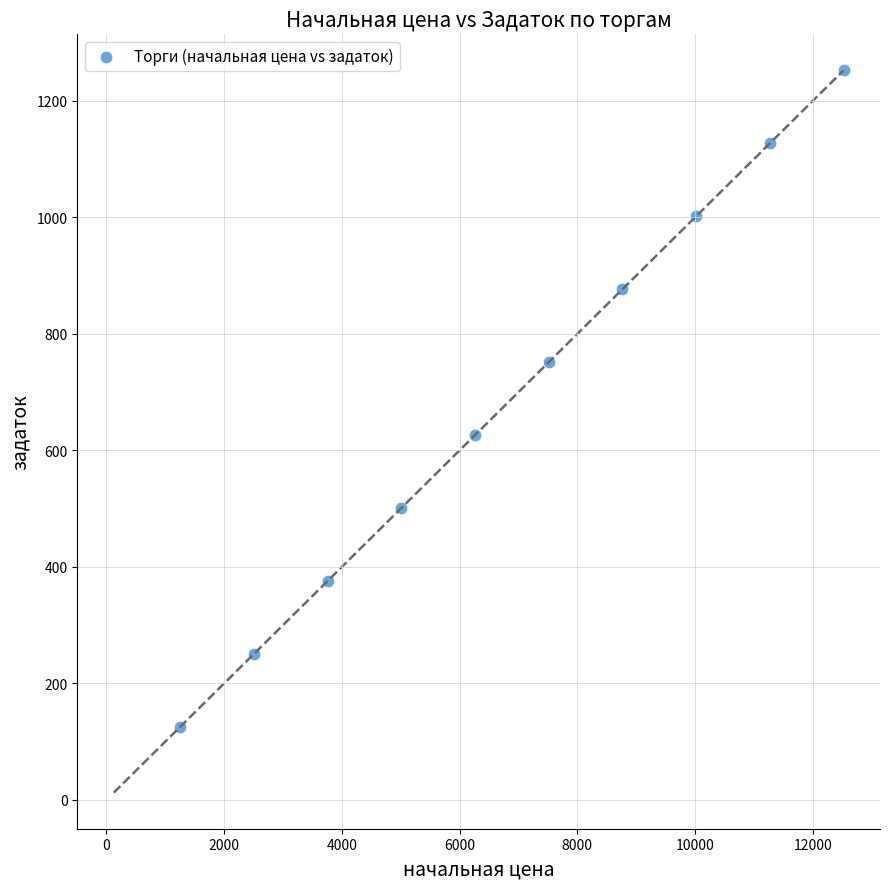

What is the average Y value?

688.8